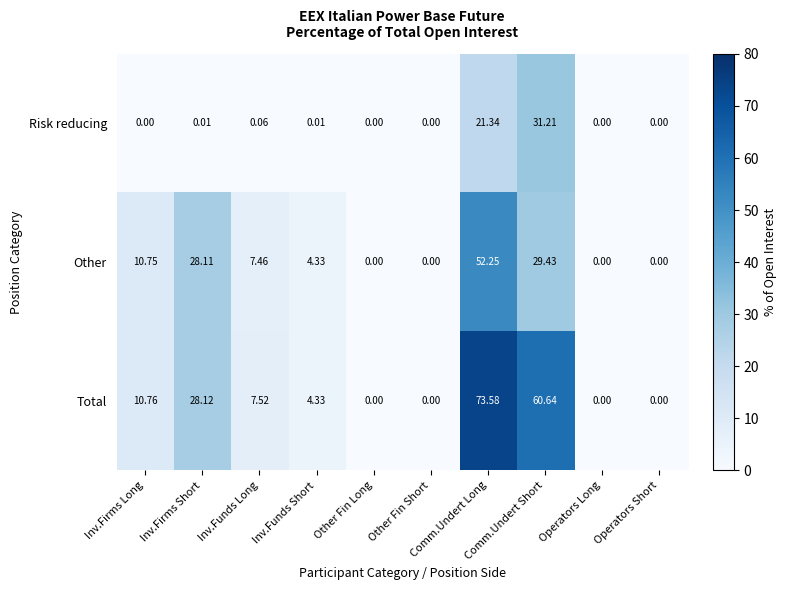

List the series in order of their peak value, lowest first.

Risk reducing, Other, Total